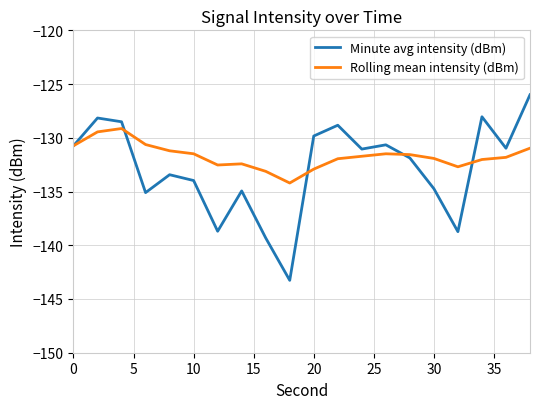

What is the greatest value displayed?

-126.0